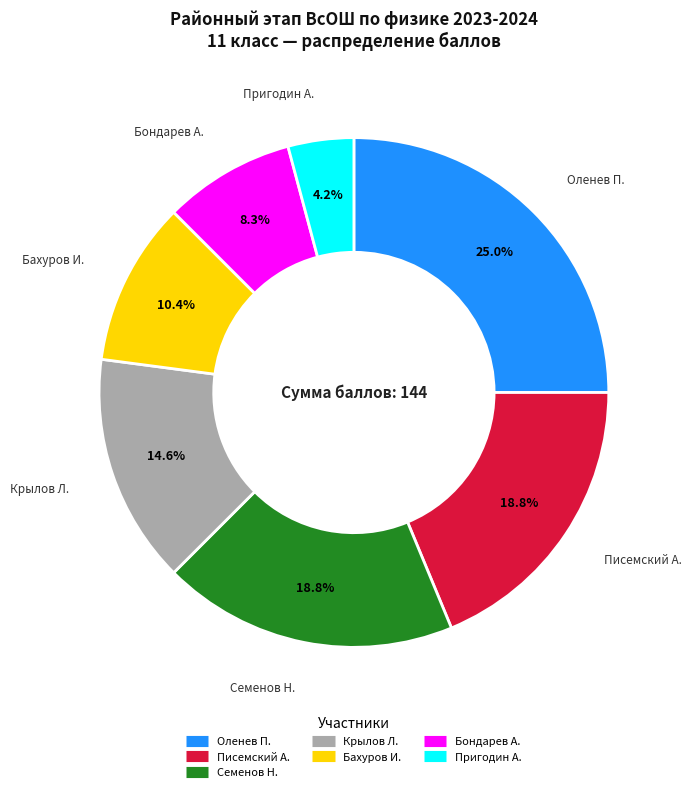

The Пригодин А. slice represents 4% of the pie. True or false?

True